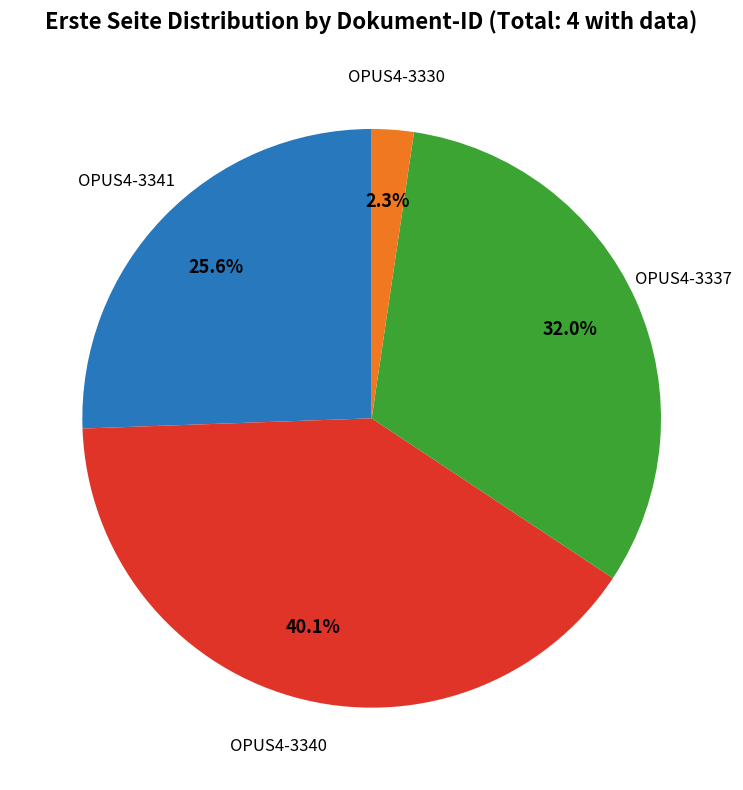

Does any single category account for the majority?

No